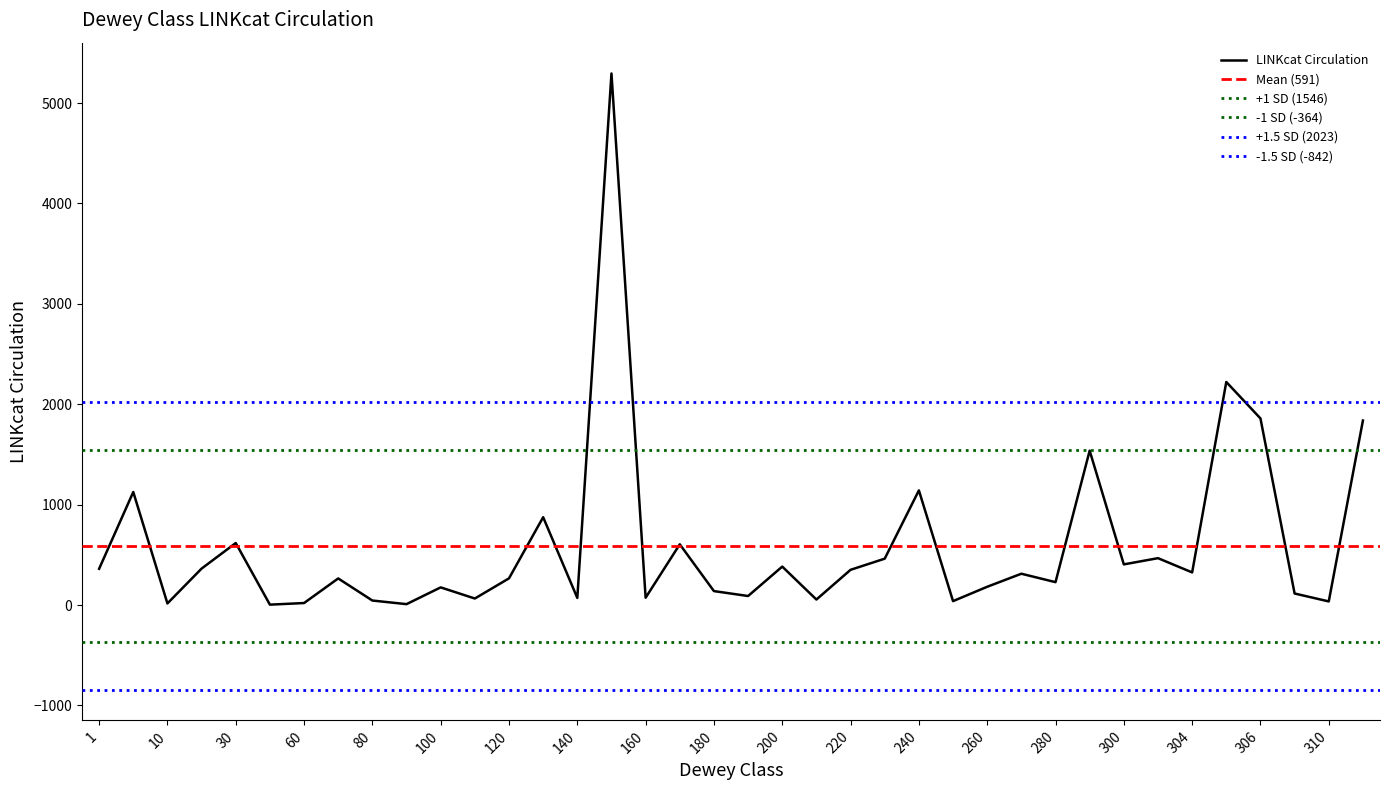

Rank the categories by value from lowest to highest.

50, 90, 10, 60, 310, 250, 80, 210, 110, 140, 160, 190, 307, 180, 100, 260, 280, 70, 120, 270, 304, 220, 1, 20, 200, 300, 230, 303, 170, 30, 130, 3, 240, 290, 320, 306, 305, 150